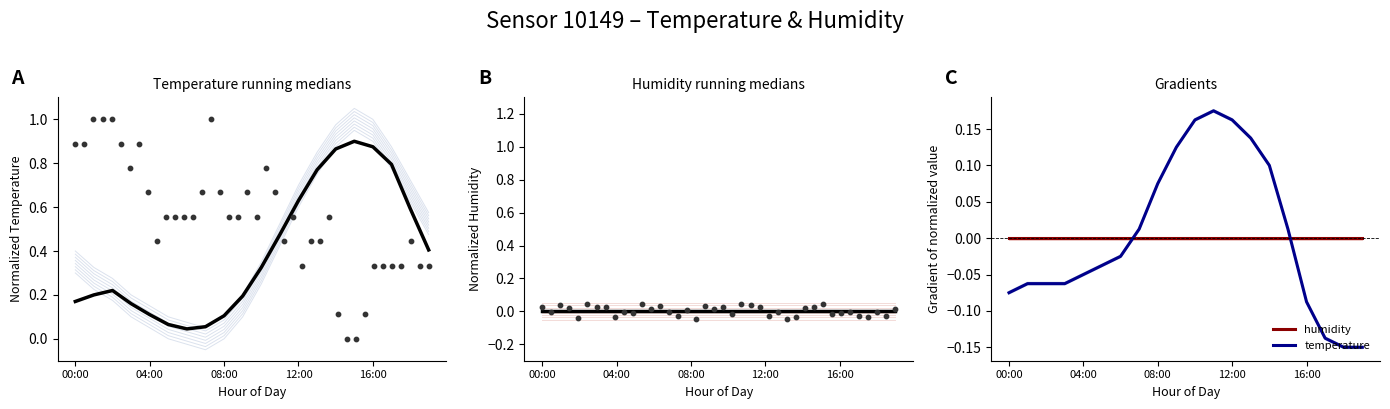

At how many categories does at least one series exceed 0?

9